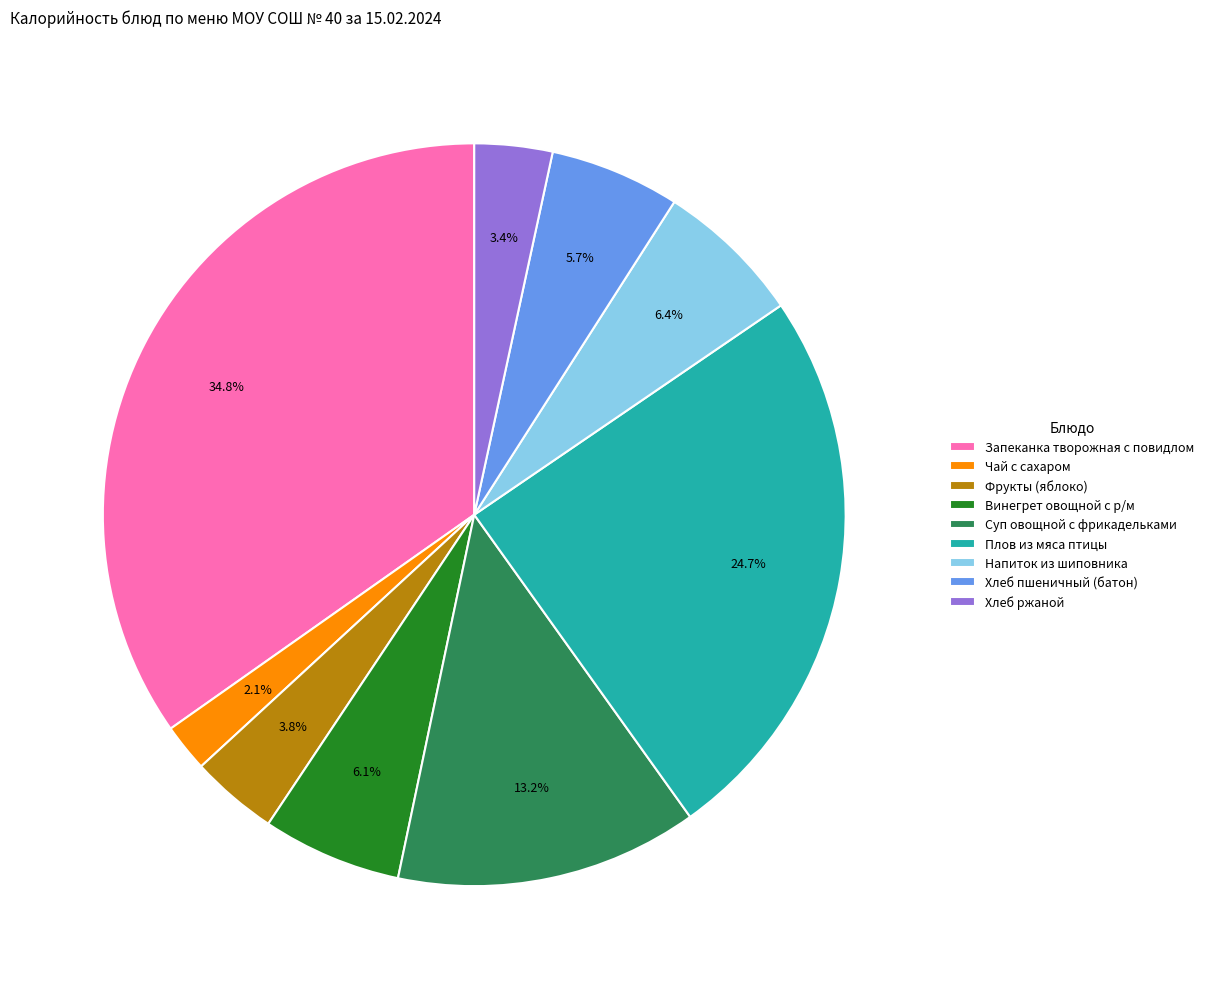

To the nearest percent, what is the difference between the largest and smallest slice percentages?

33%